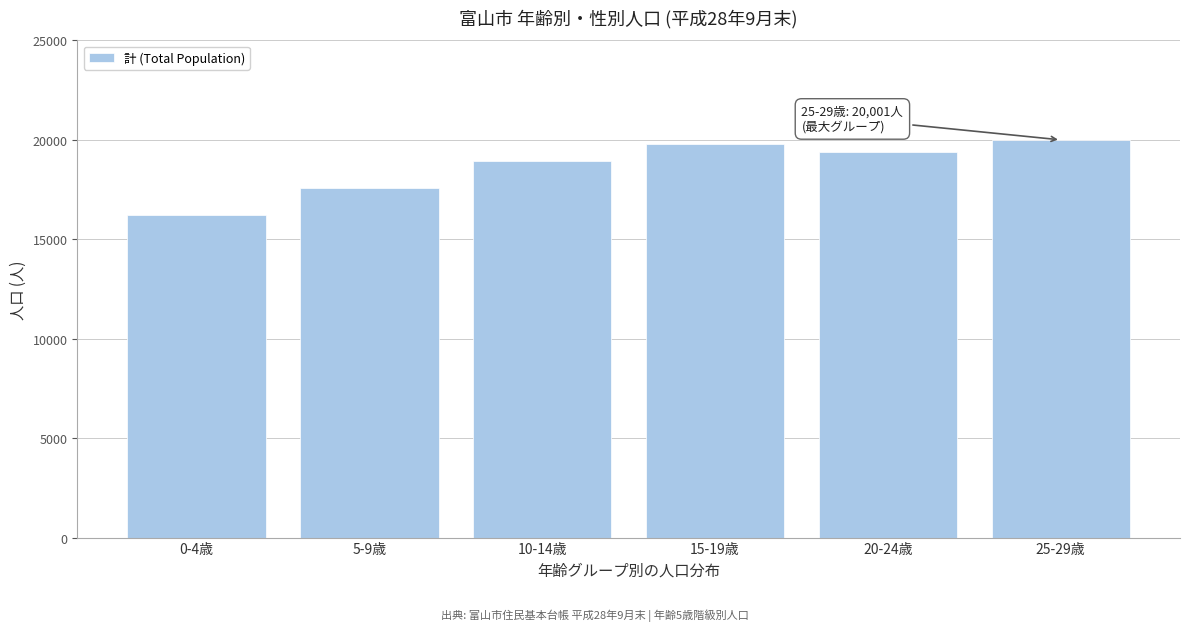

Reading left to right, transcribe all the data shown in this chart.

16217	17573	18926	19781	19388	20001